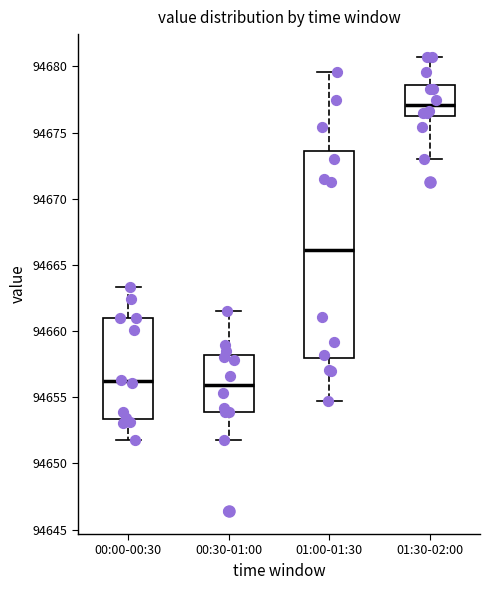

Reading left to right, read every box against the y-axis: the position of its median line, the range the box covers, and the ends of its whiskers. The values are not printed on the chart, so give them approximately, as read against the axis.

00:00-00:30: median 94656.0, box 94653.5 to 94661.0, whiskers 94652.0 to 94663.5
00:30-01:00: median 94656.0, box 94654.0 to 94658.0, whiskers 94652.0 to 94661.5
01:00-01:30: median 94666.0, box 94658.0 to 94673.5, whiskers 94654.5 to 94679.5
01:30-02:00: median 94677.0, box 94676.5 to 94678.5, whiskers 94673.0 to 94680.5